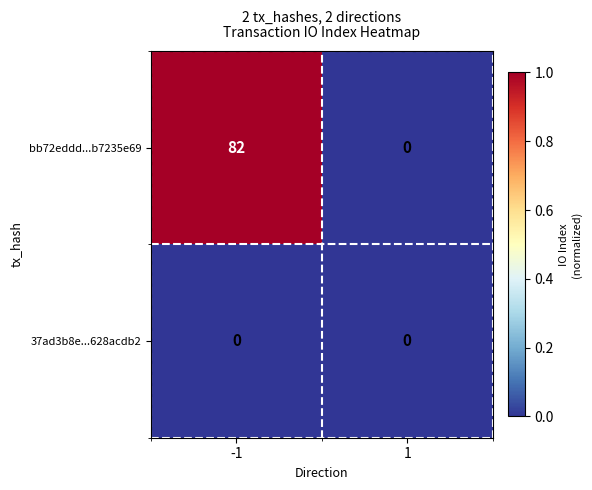

Which series has the largest total across all categories?

bb72eddd...b7235e69